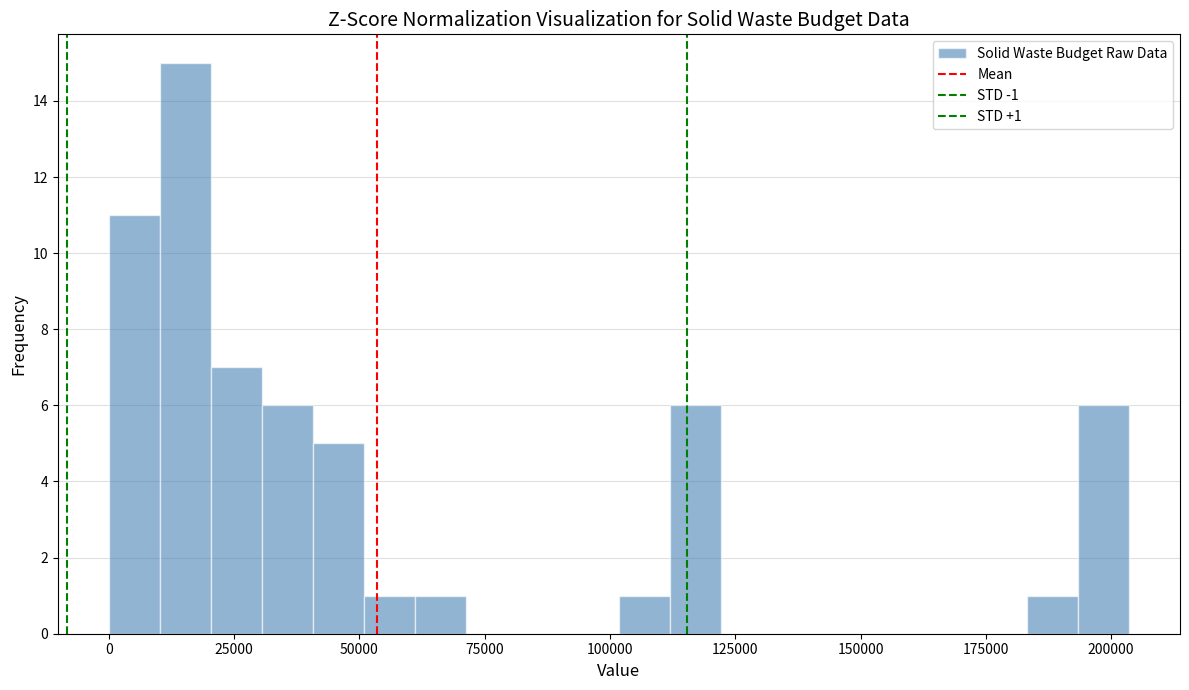

Around what value on the x-axis is the tallest bar? Give the approximate position of its centre, as read against the axis.

15000